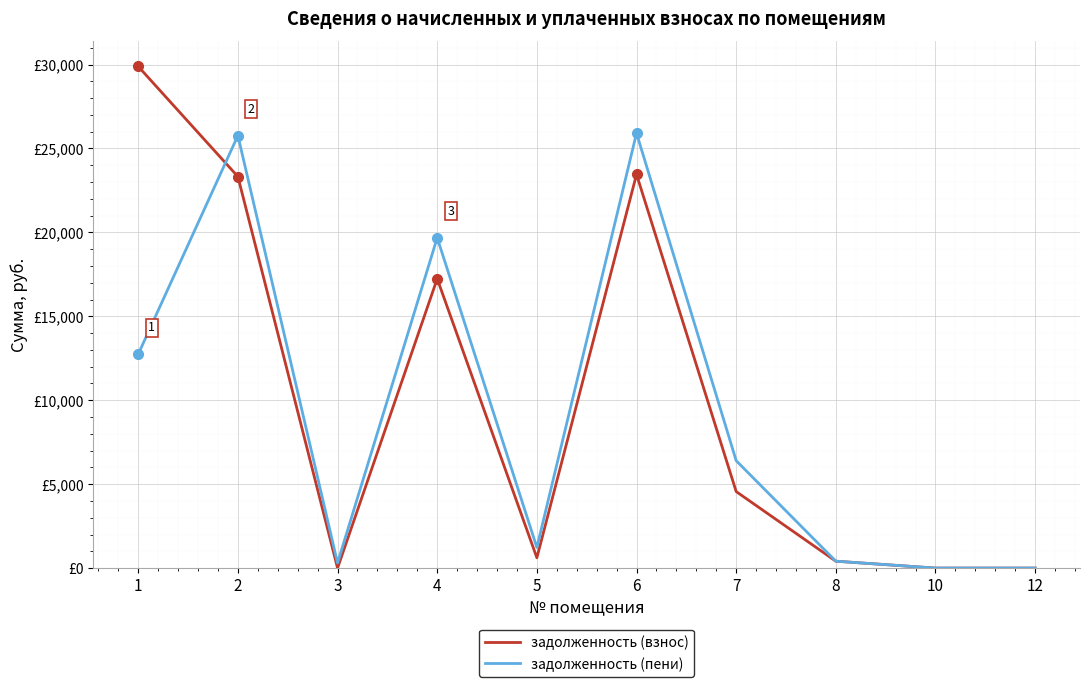

Does the chart have visible grid lines?

Yes